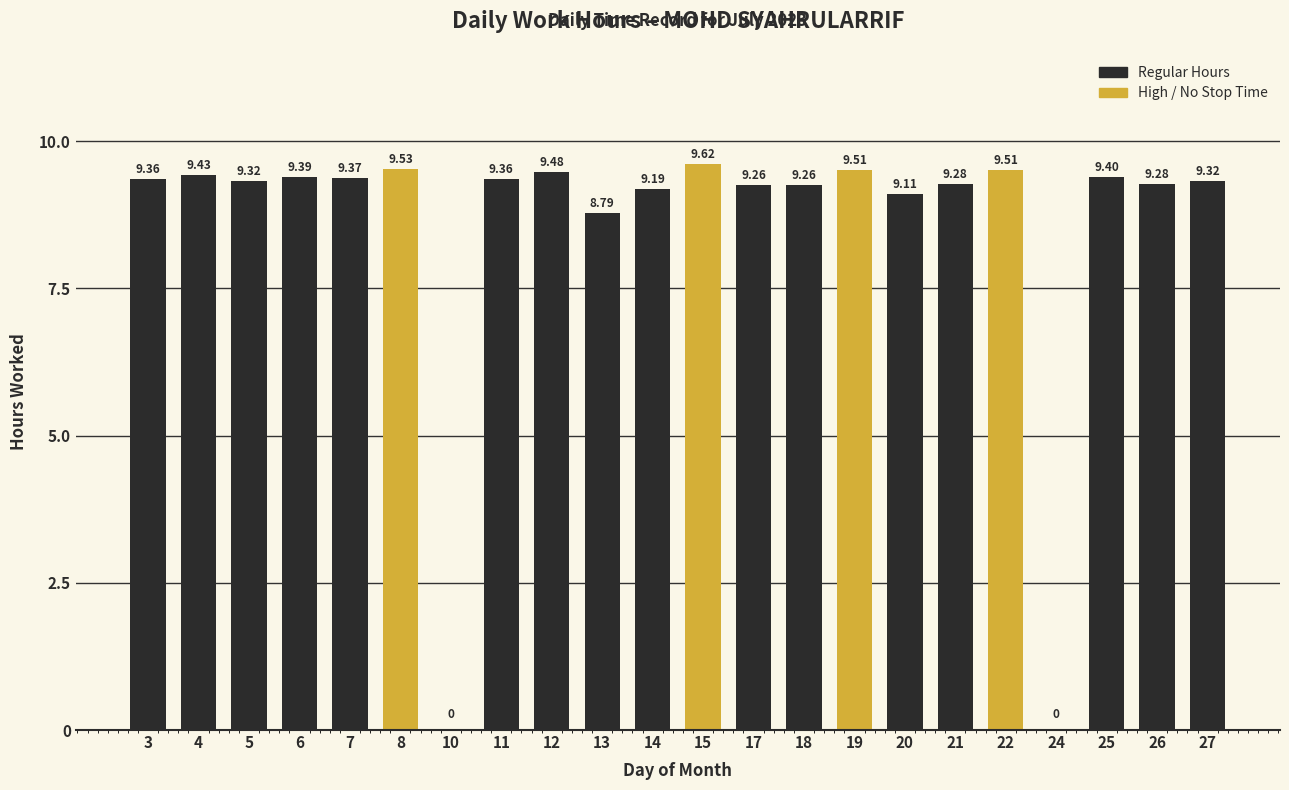

The chart shows a value of 9.4 at 25. True or false?

True